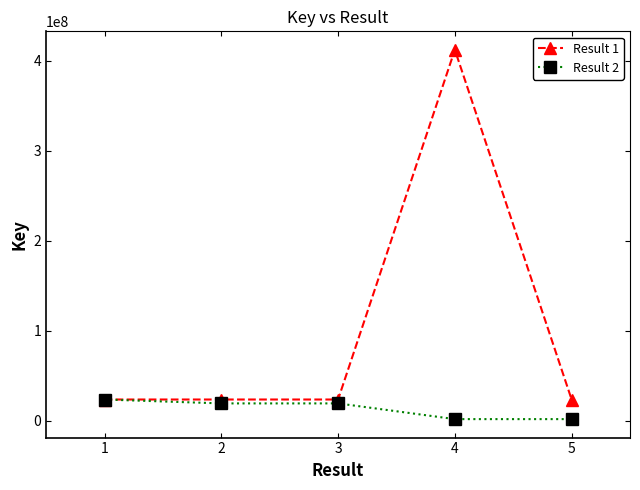

Which series has the largest range (max minus min)?

Result 1